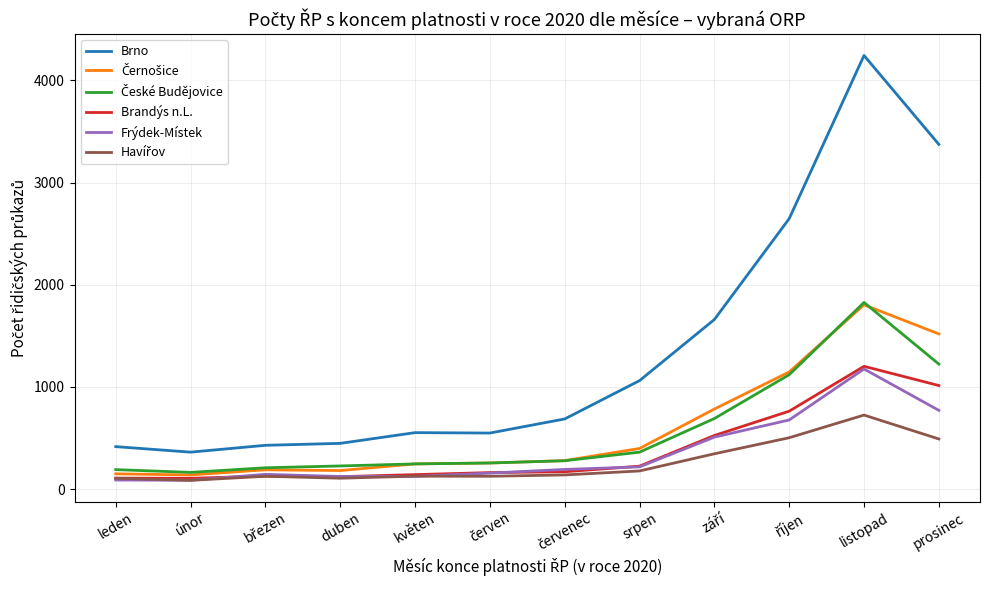

At which category is the sum across all series the highest?

listopad